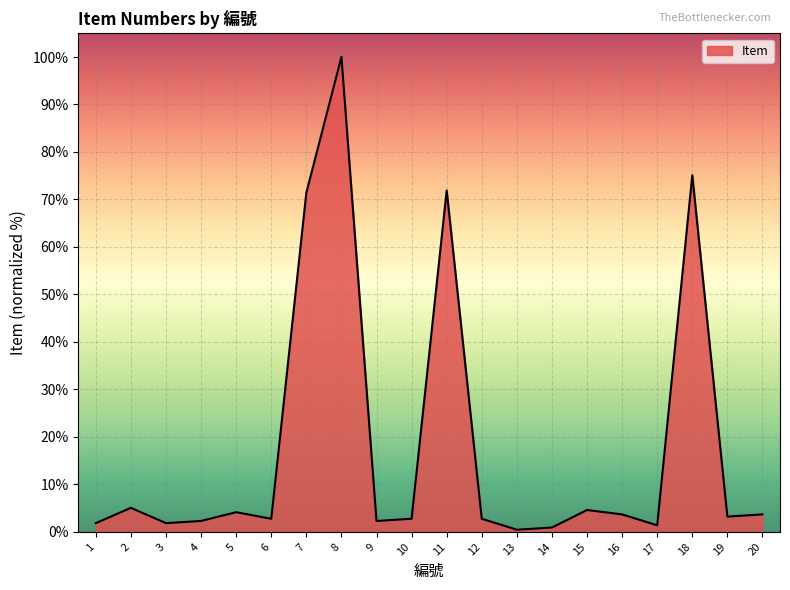

What is the minimum value shown in the chart?

0.5